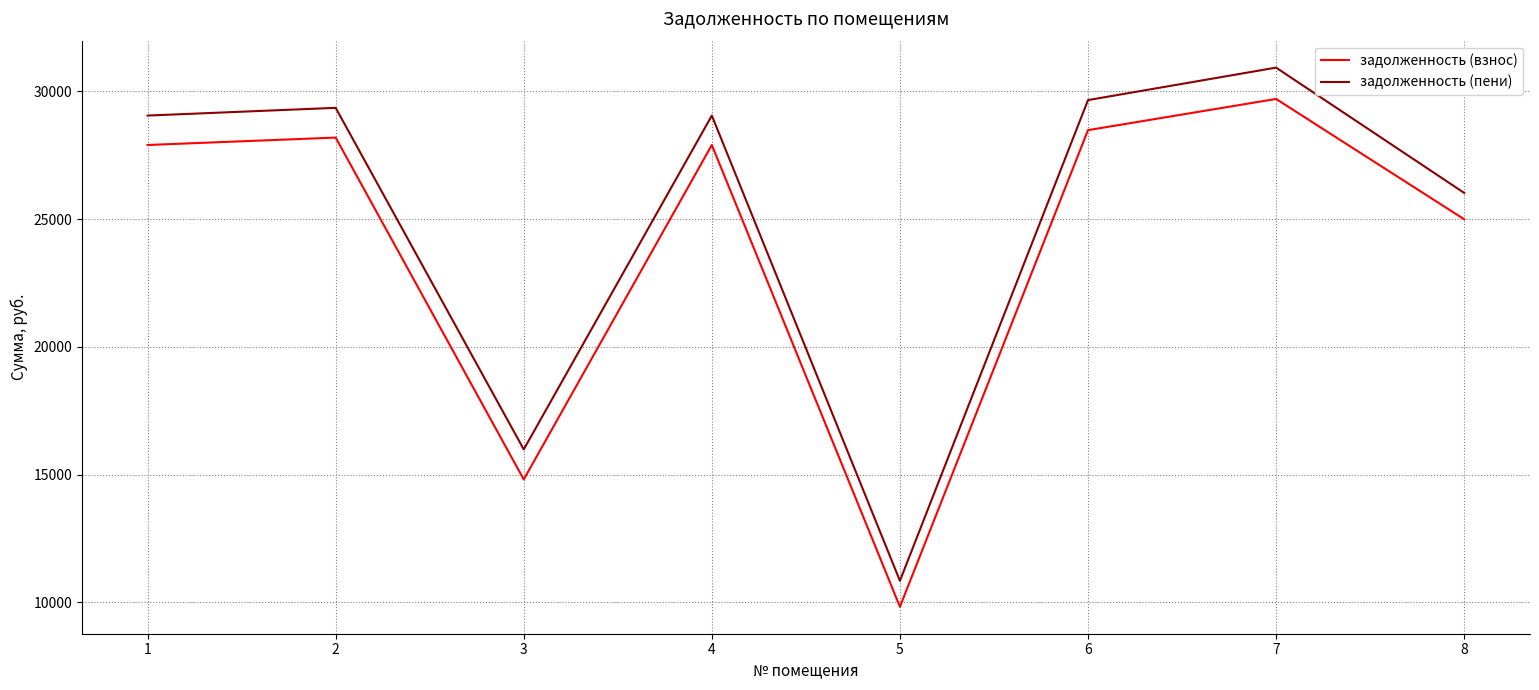

How many categories are shown in the chart?

8